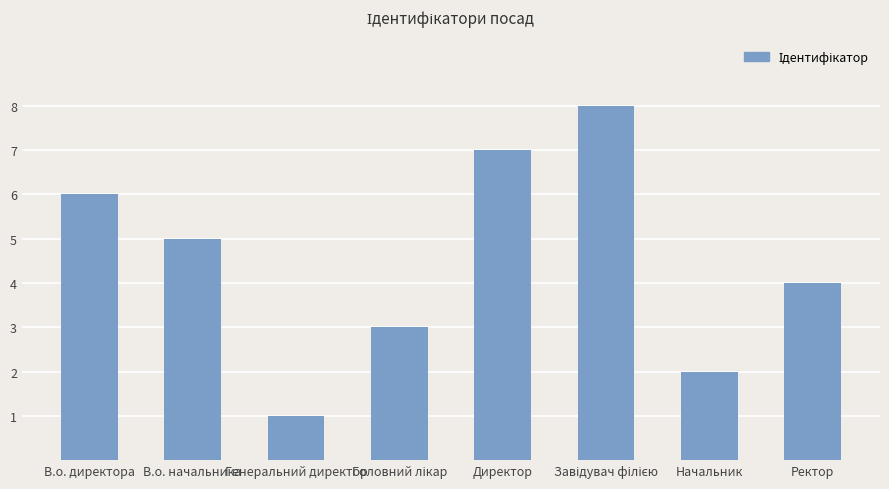

True or false: the data shows 7 at Директор.

True